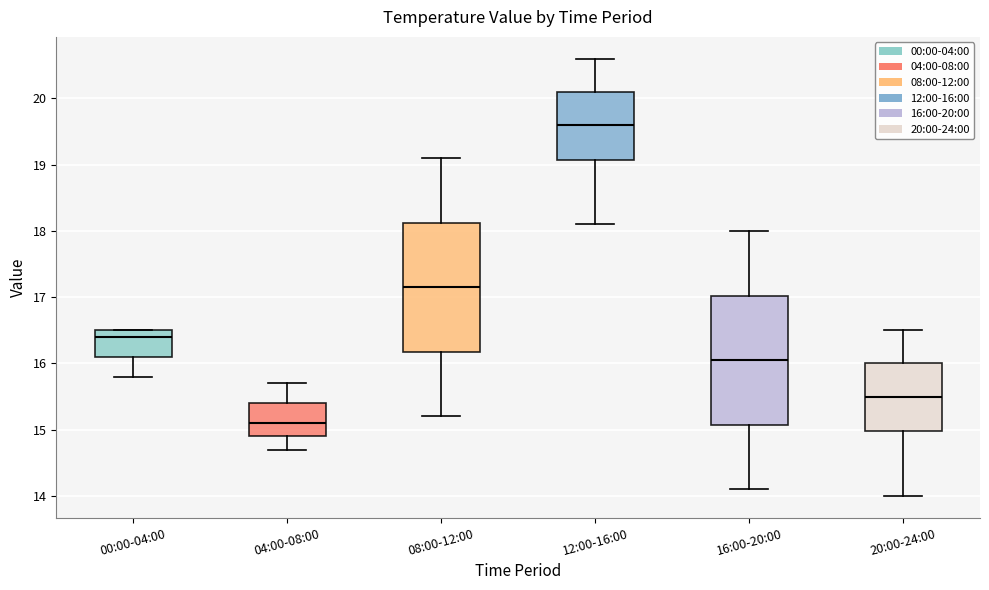

Reading left to right, read every box against the y-axis: the position of its median line, the range the box covers, and the ends of its whiskers. The values are not printed on the chart, so give them approximately, as read against the axis.

00:00-04:00: median 16.4, box 16.1 to 16.5, whiskers 15.8 to 16.5
04:00-08:00: median 15.1, box 14.9 to 15.4, whiskers 14.7 to 15.7
08:00-12:00: median 17.2, box 16.2 to 18.1, whiskers 15.2 to 19.1
12:00-16:00: median 19.6, box 19.1 to 20.1, whiskers 18.1 to 20.6
16:00-20:00: median 16.1, box 15.1 to 17.0, whiskers 14.1 to 18.0
20:00-24:00: median 15.5, box 15.0 to 16.0, whiskers 14.0 to 16.5